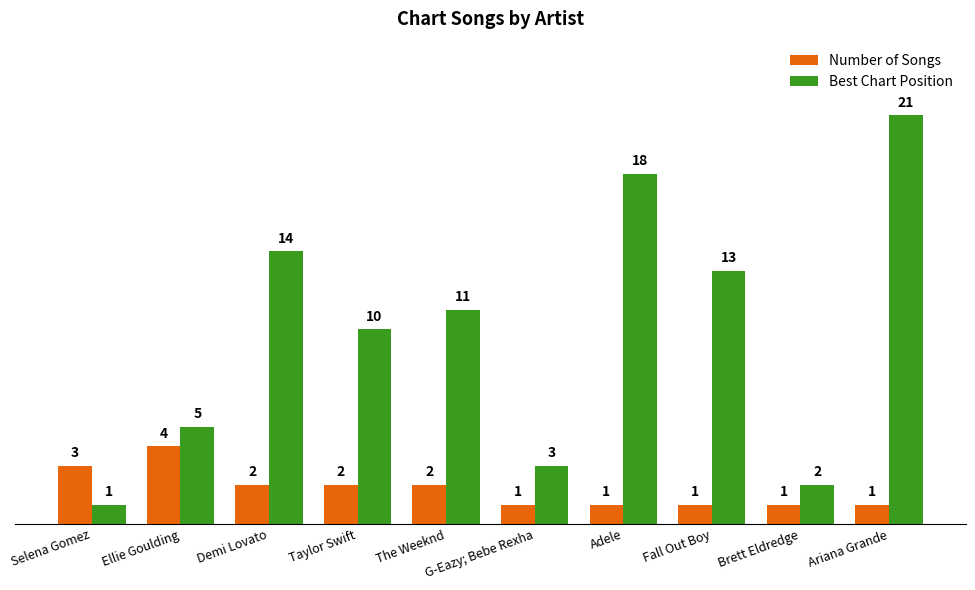

What is the spread (max minus min) of values at The Weeknd?

9